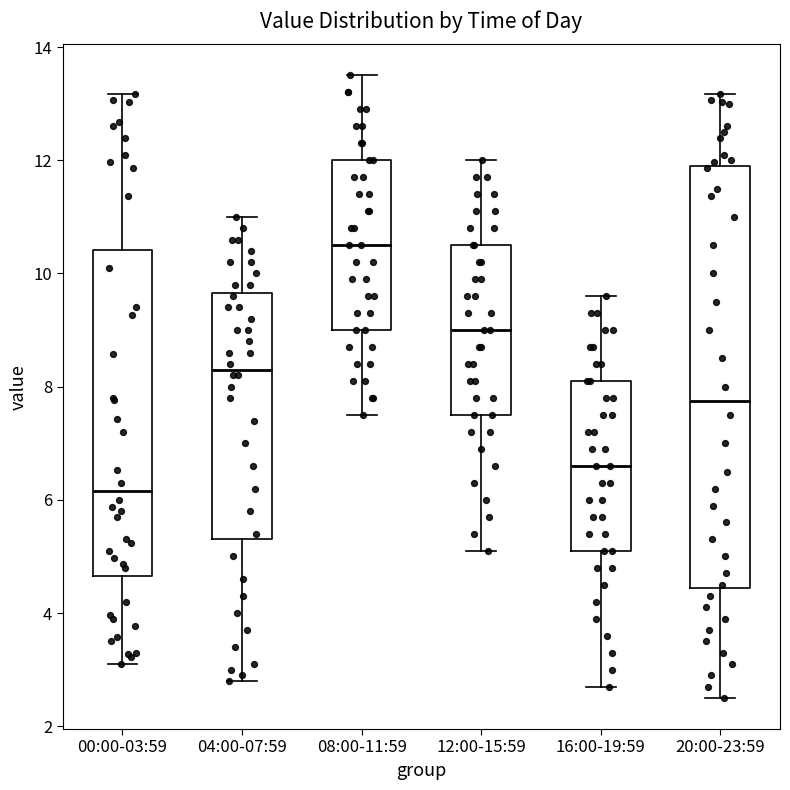

Where is the upper edge of the box for 08:00-11:59 on the y-axis? The values are not printed on the chart, so give them approximately, as read against the axis.

12.0